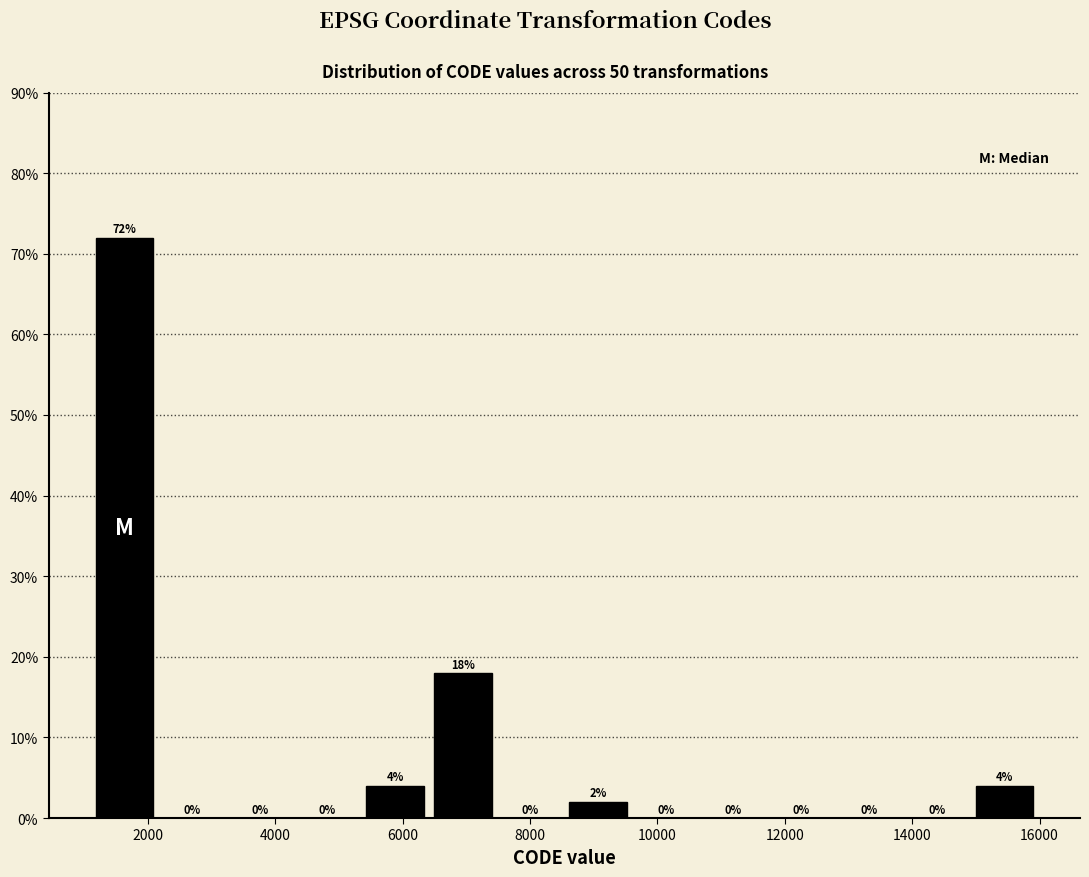

Over which range of the x-axis is the bar tallest?

1200 to 2200